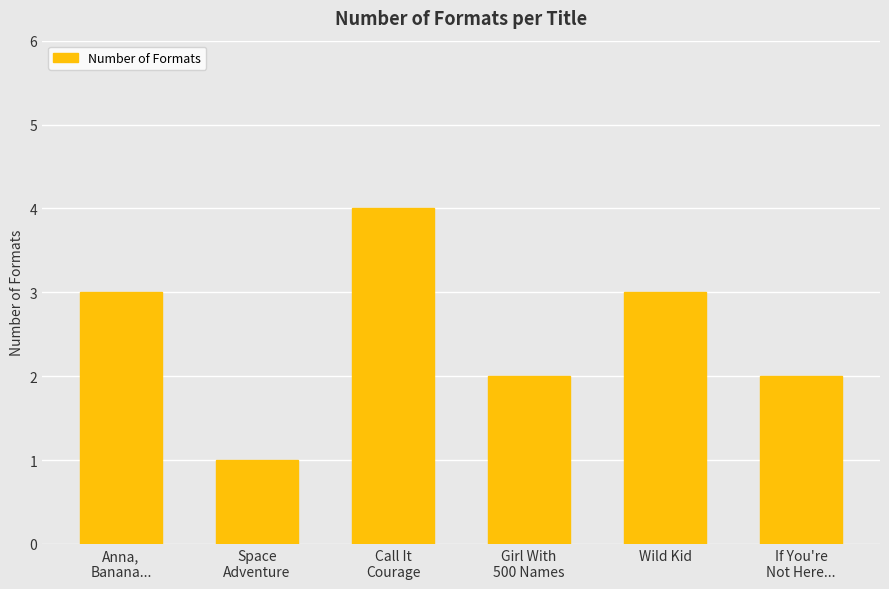

What position from the right is Anna,
Banana...?

6